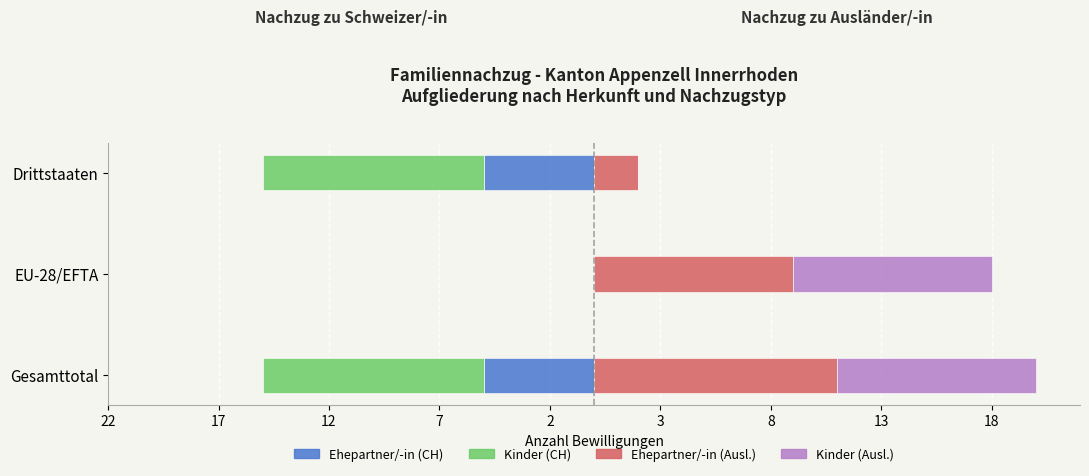

Count the Ehepartner/-in (CH) values in the range -5 to 0.

3